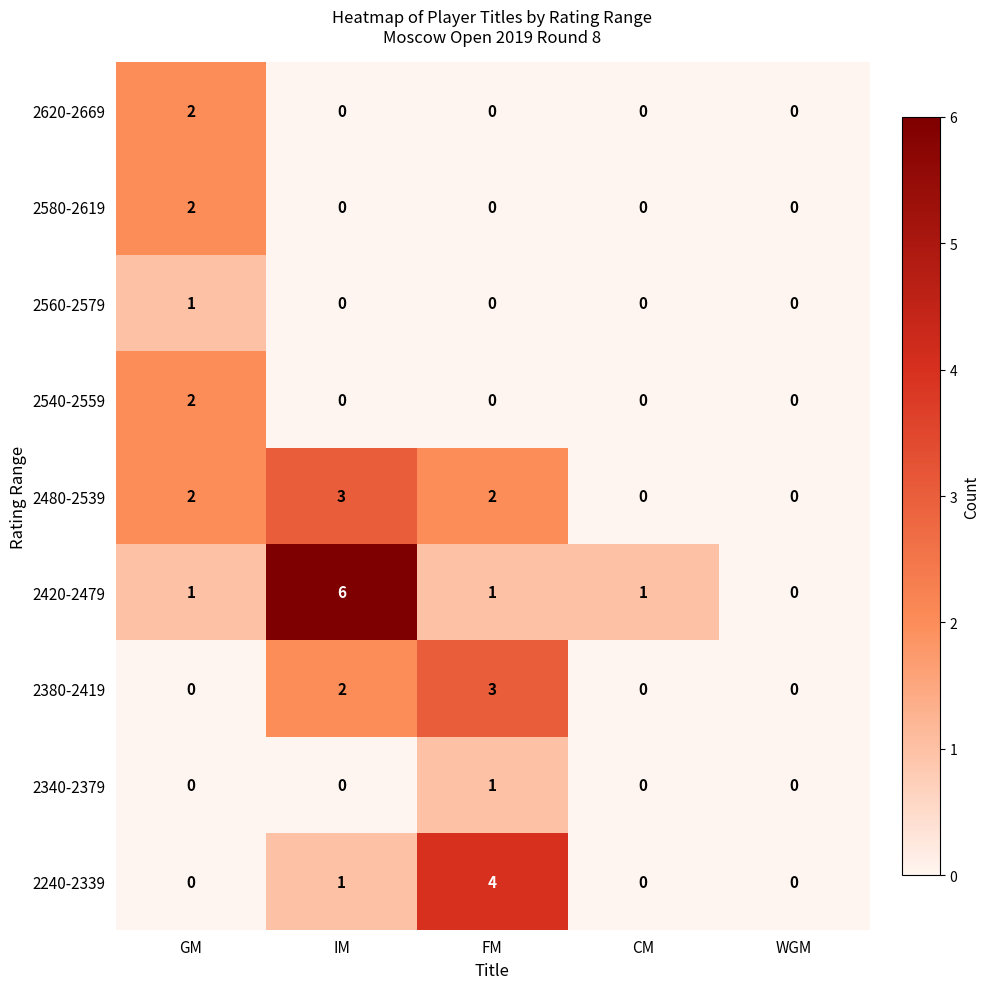

At how many categories does at least one series exceed 5?

1